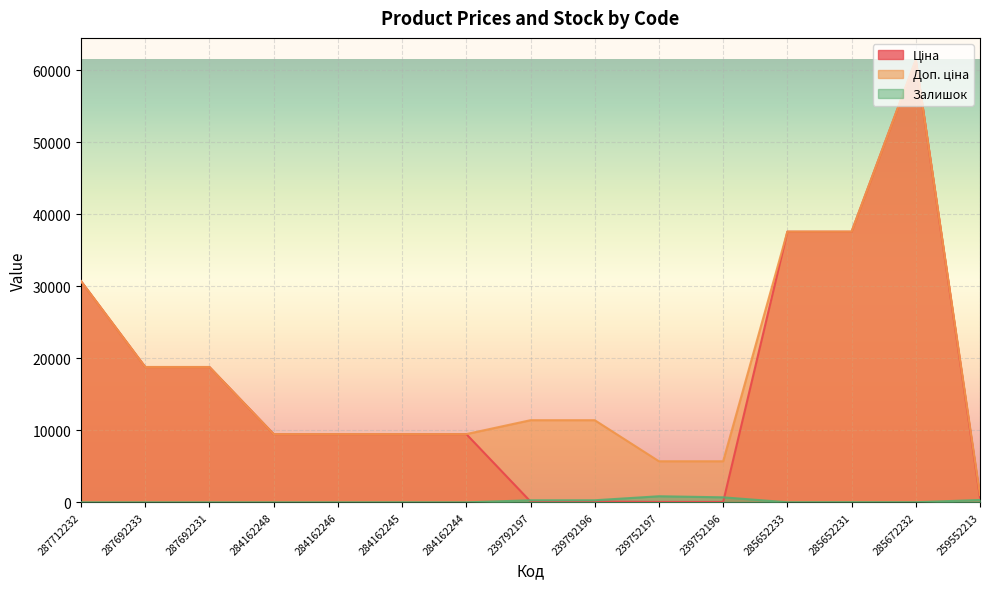

What position from the left is 287712232?

1